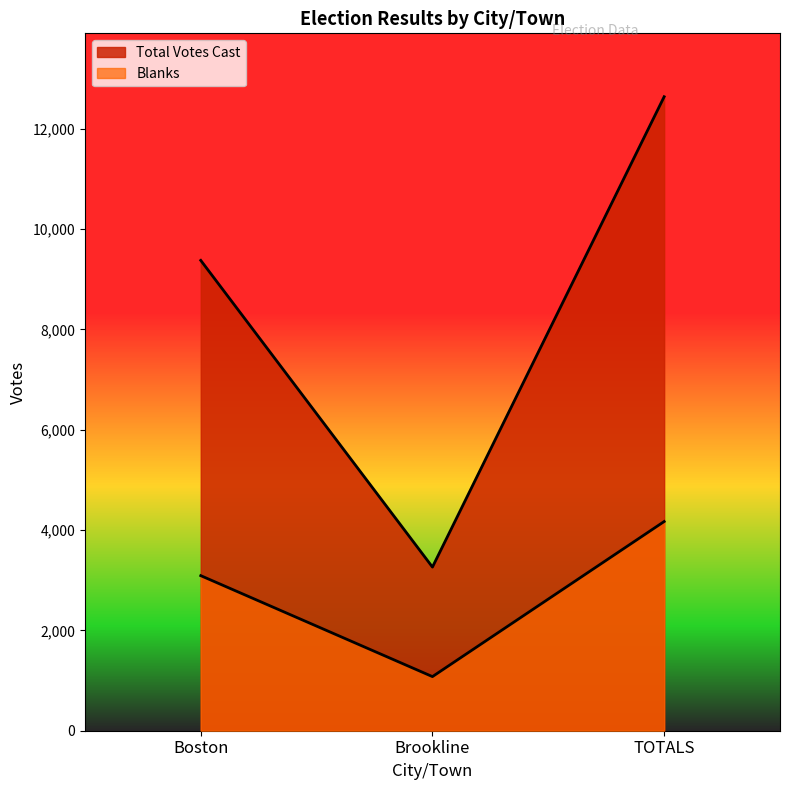

Does the chart have visible grid lines?

No